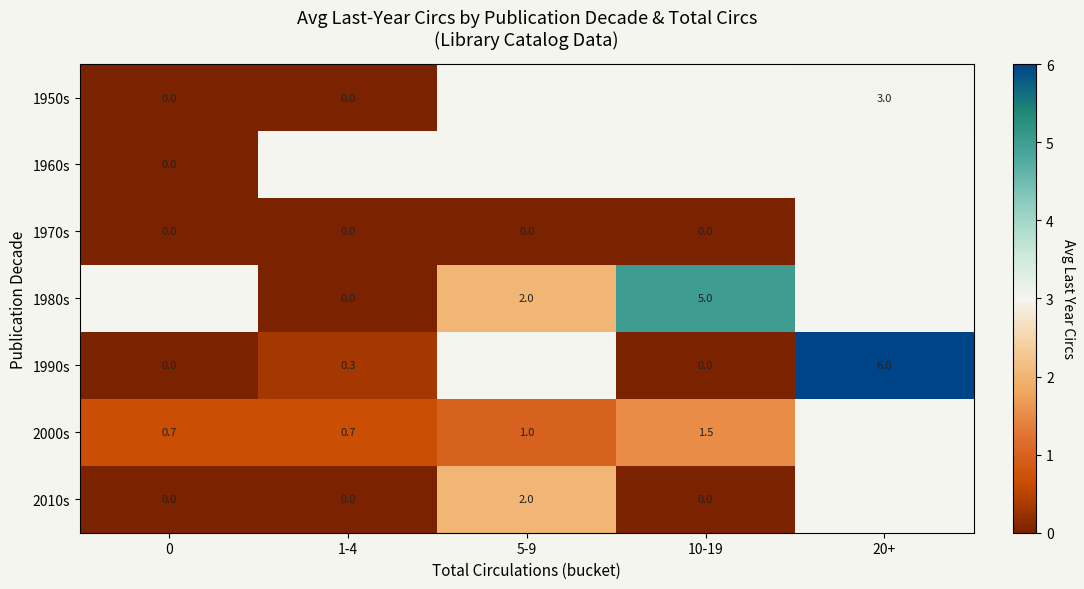

The 2000s series shows 0.7 at 1-4. True or false?

True